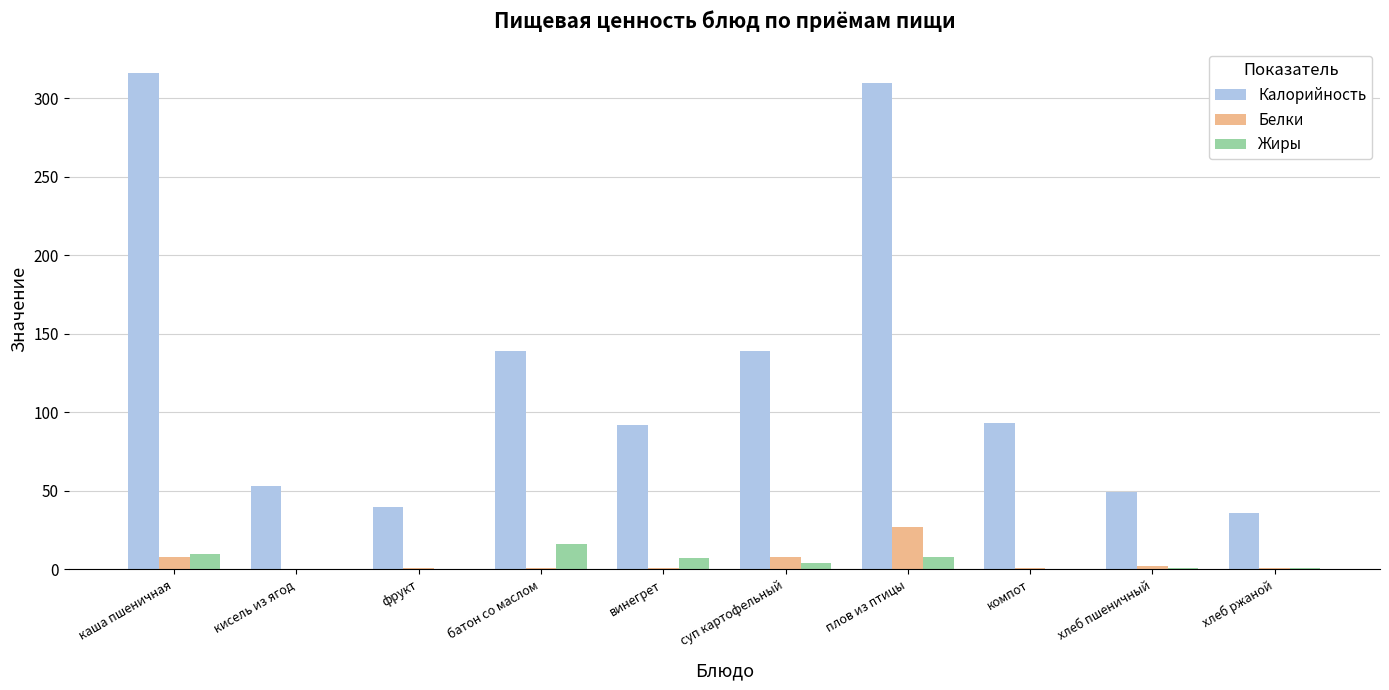

What is the sum of all Калорийность values?

1267